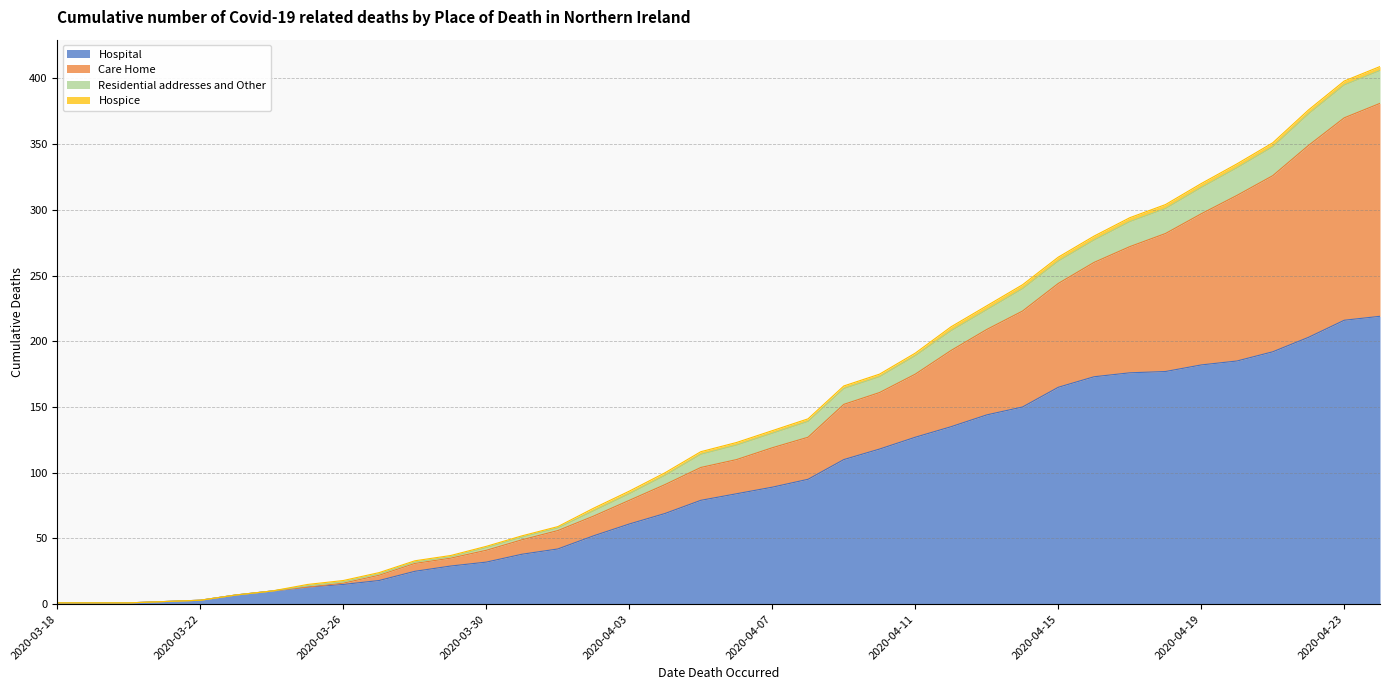

True or false: Residential addresses and Other and Care Home intersect in this chart.

False